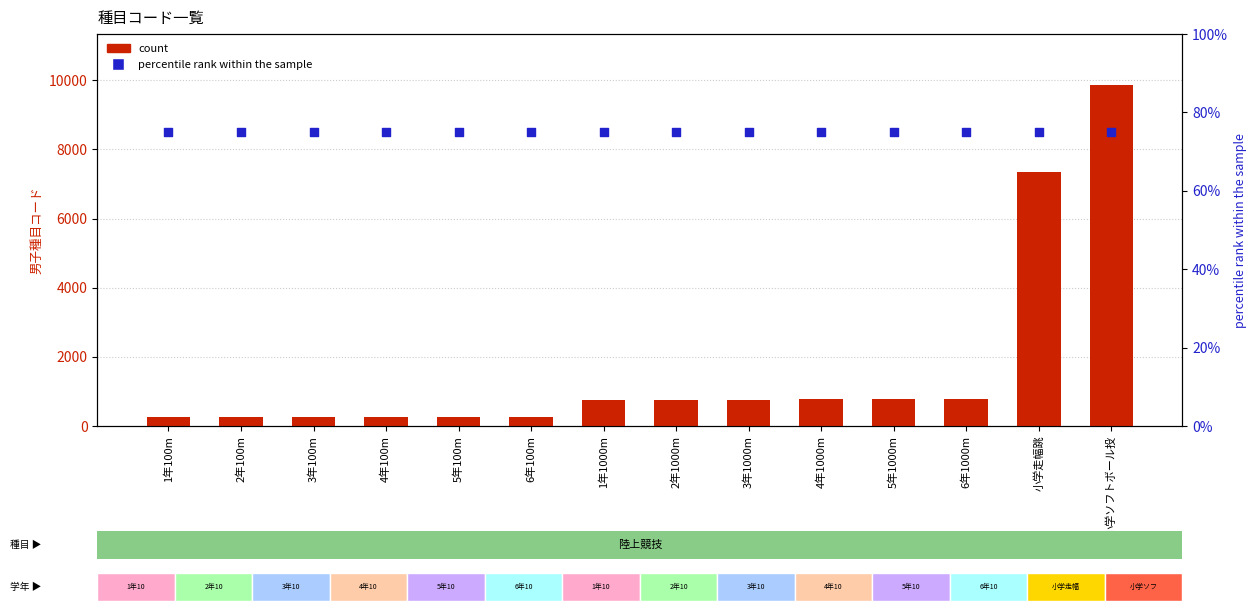

Is the value of percentile rank within the sample at 5年1000m greater than the value of count at 2年1000m?

No